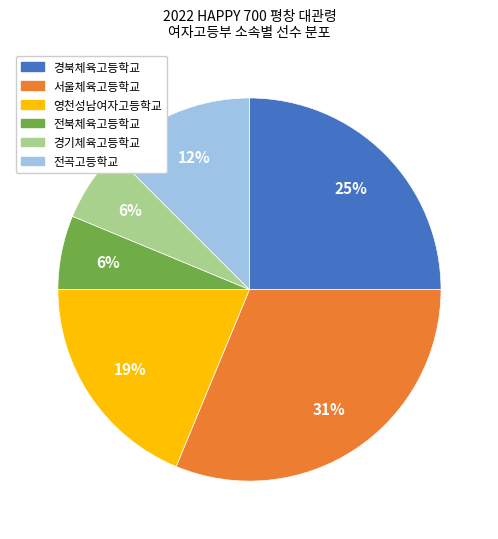

To the nearest percent, what percentage of the pie is 경기체육고등학교?

6%